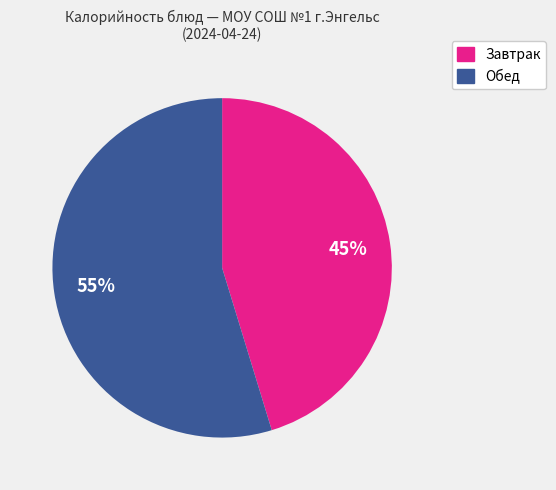

Does any single category account for the majority?

Yes